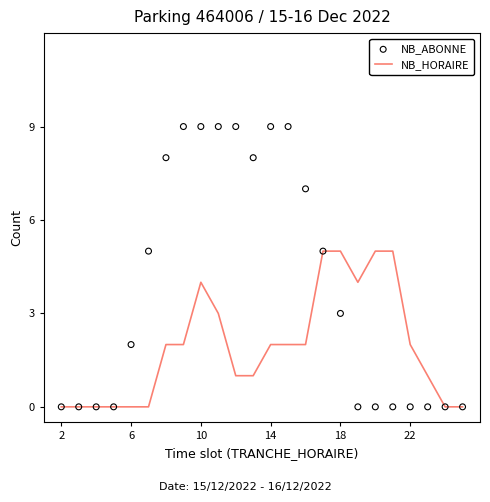

What are all the series names shown in the legend?

NB_HORAIRE, NB_ABONNE